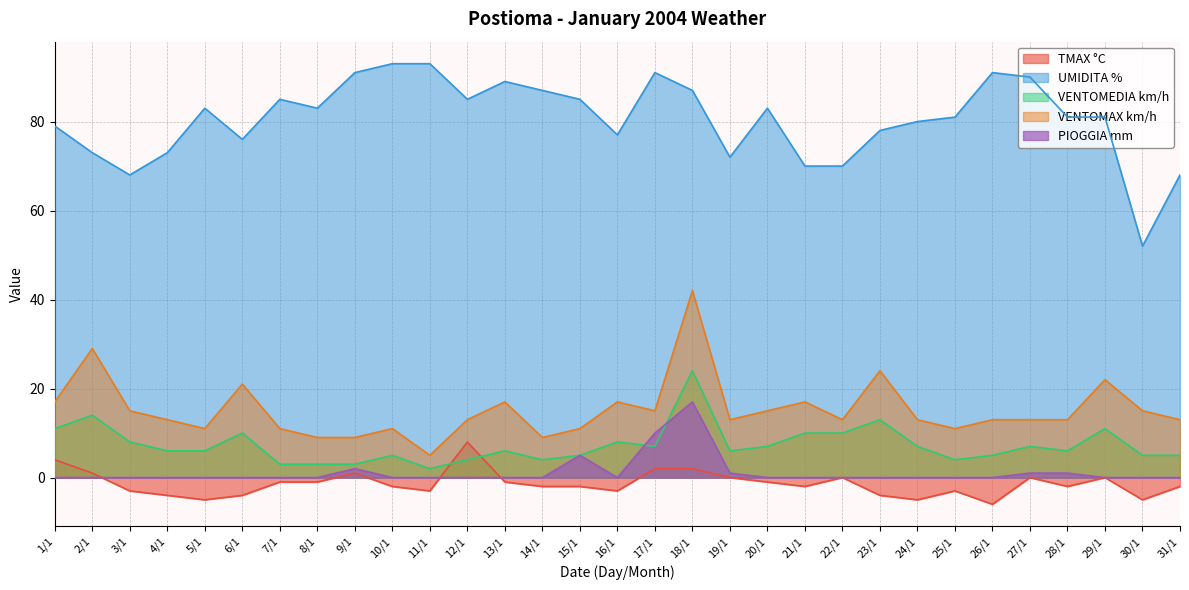

True or false: TMAX °C has more than 2 points higher than both neighbors.

True